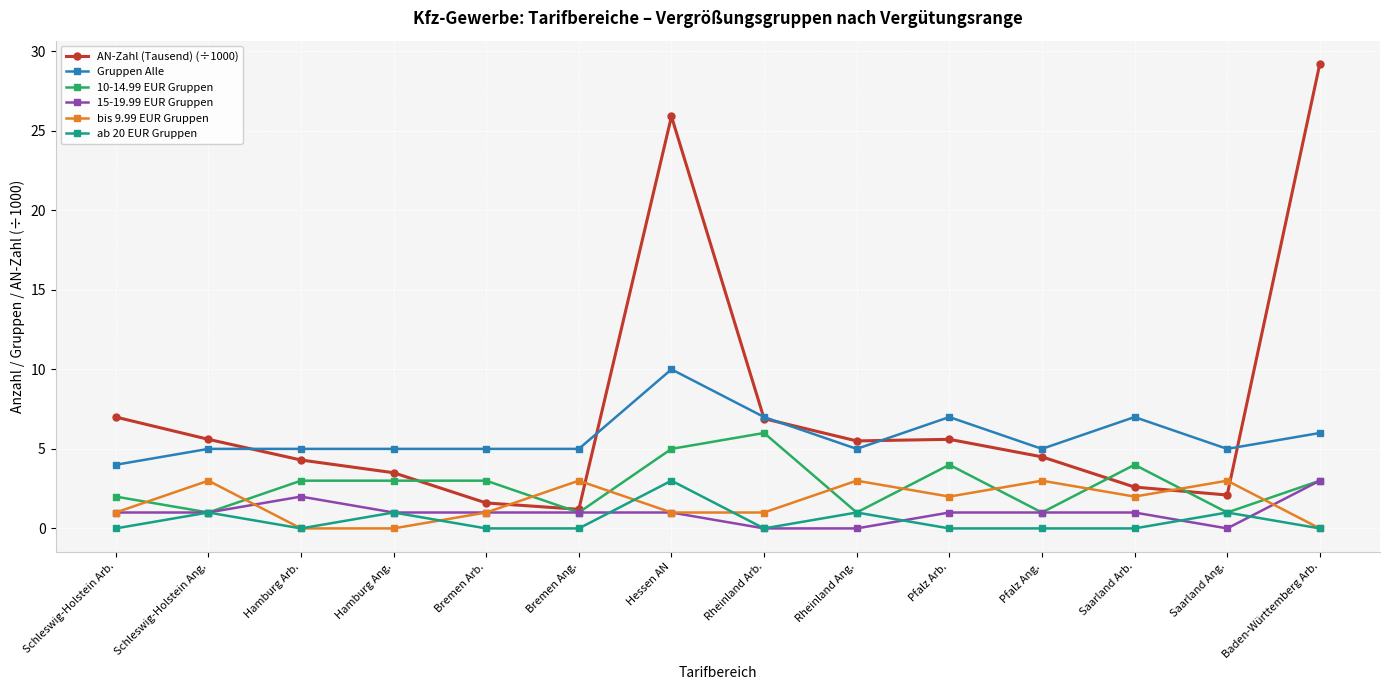

Where do Gruppen Alle and AN-Zahl (Tausend) (÷1000) first cross each other?

Schleswig-Holstein Ang. and Hamburg Arb.